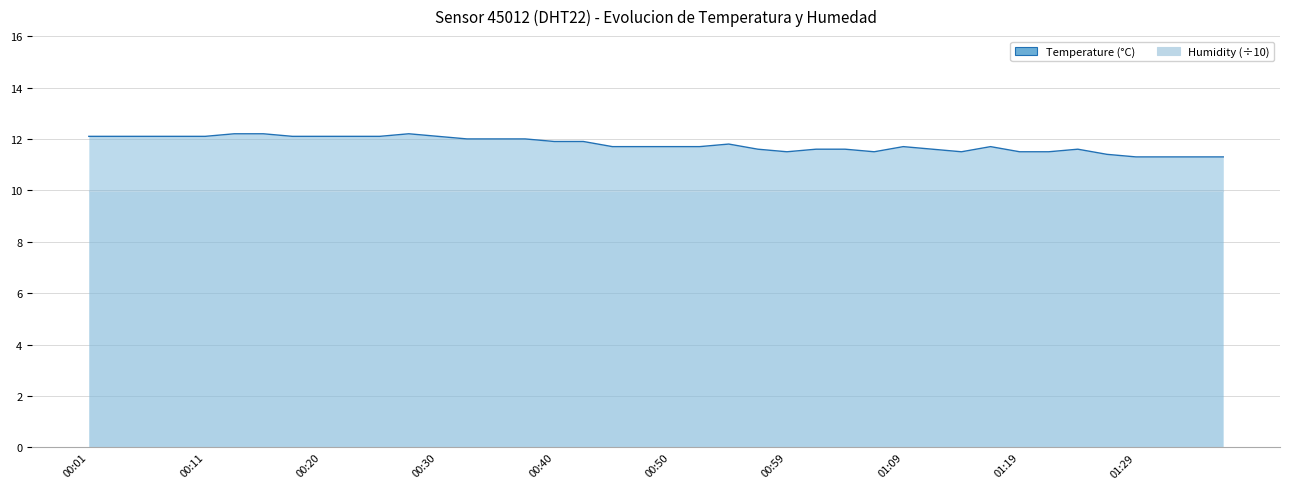

What is the label of the 29th point from the right?

00:28